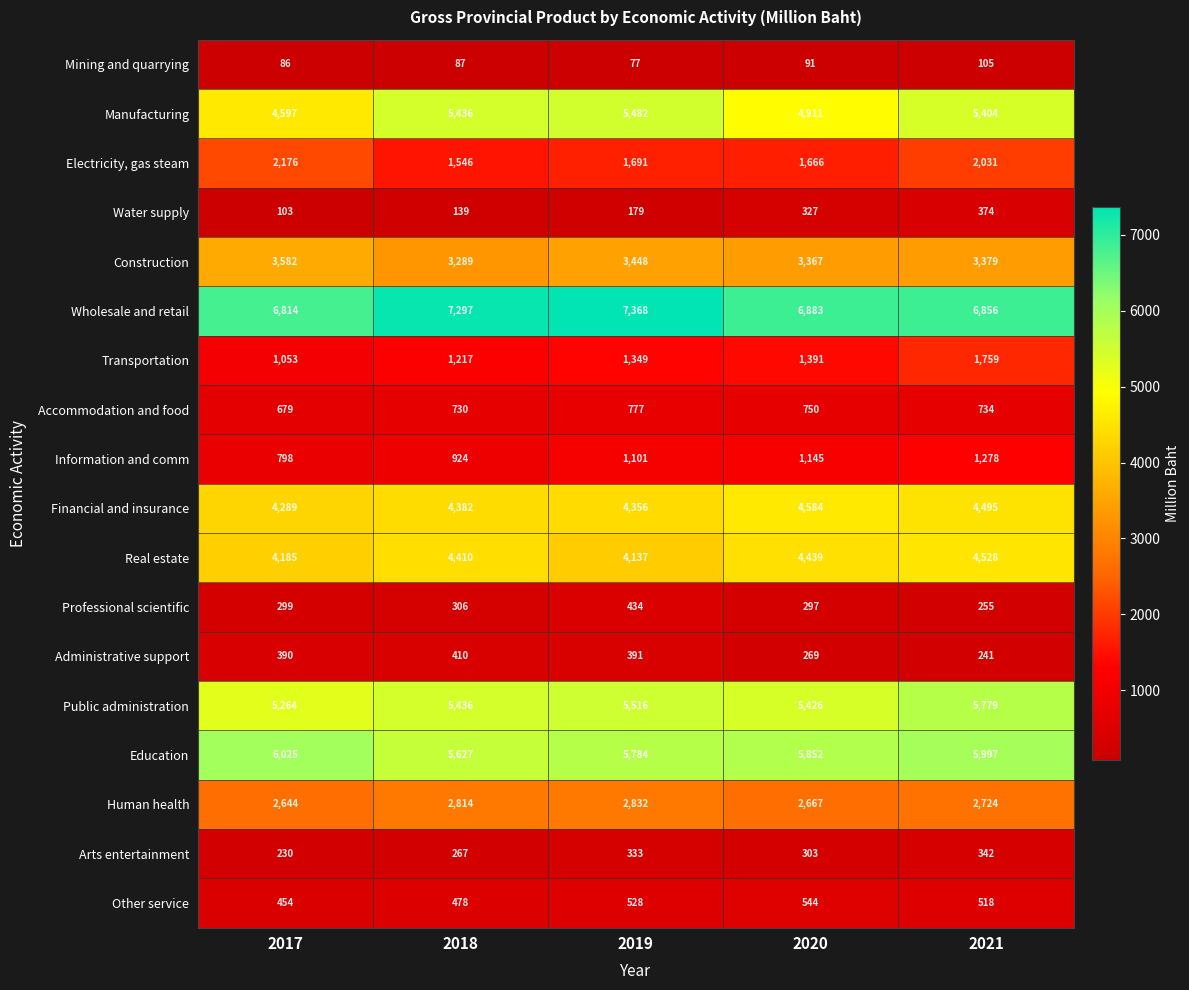

Which series has the largest total across all categories?

Wholesale and retail